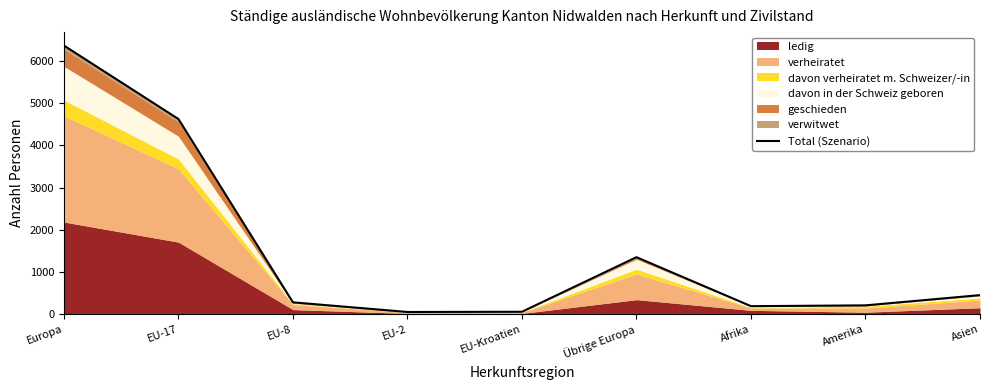

Does the chart display data point markers on the line(s)?

No